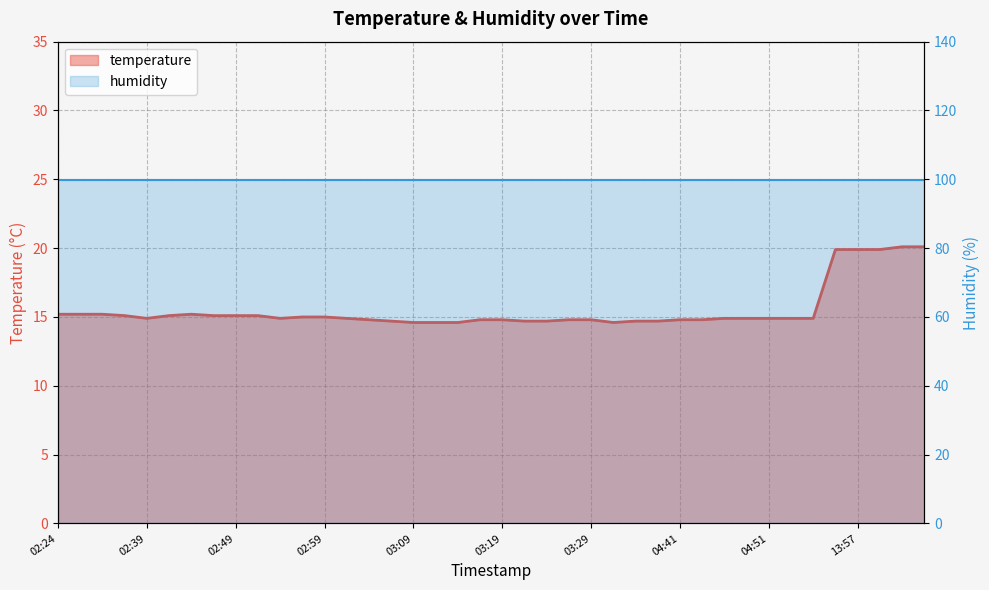

Reading left to right, transcribe all the data shown in this chart.

02:24=15.2	02:27=15.2	02:29=15.2	02:37=15.1	02:39=14.9	02:42=15.1	02:44=15.2	02:47=15.1	02:49=15.1	02:52=15.1	02:54=14.9	02:57=15.0	02:59=15.0	03:01=14.9	03:04=14.8	03:06=14.7	03:09=14.6	03:11=14.6	03:14=14.6	03:16=14.8	03:19=14.8	03:21=14.7	03:24=14.7	03:26=14.8	03:29=14.8	04:34=14.6	04:36=14.7	04:39=14.7	04:41=14.8	04:44=14.8	04:46=14.9	04:49=14.9	04:51=14.9	04:54=14.9	04:56=14.9	13:55=19.9	13:57=19.9	14:00=19.9	14:02=20.1	14:05=20.1